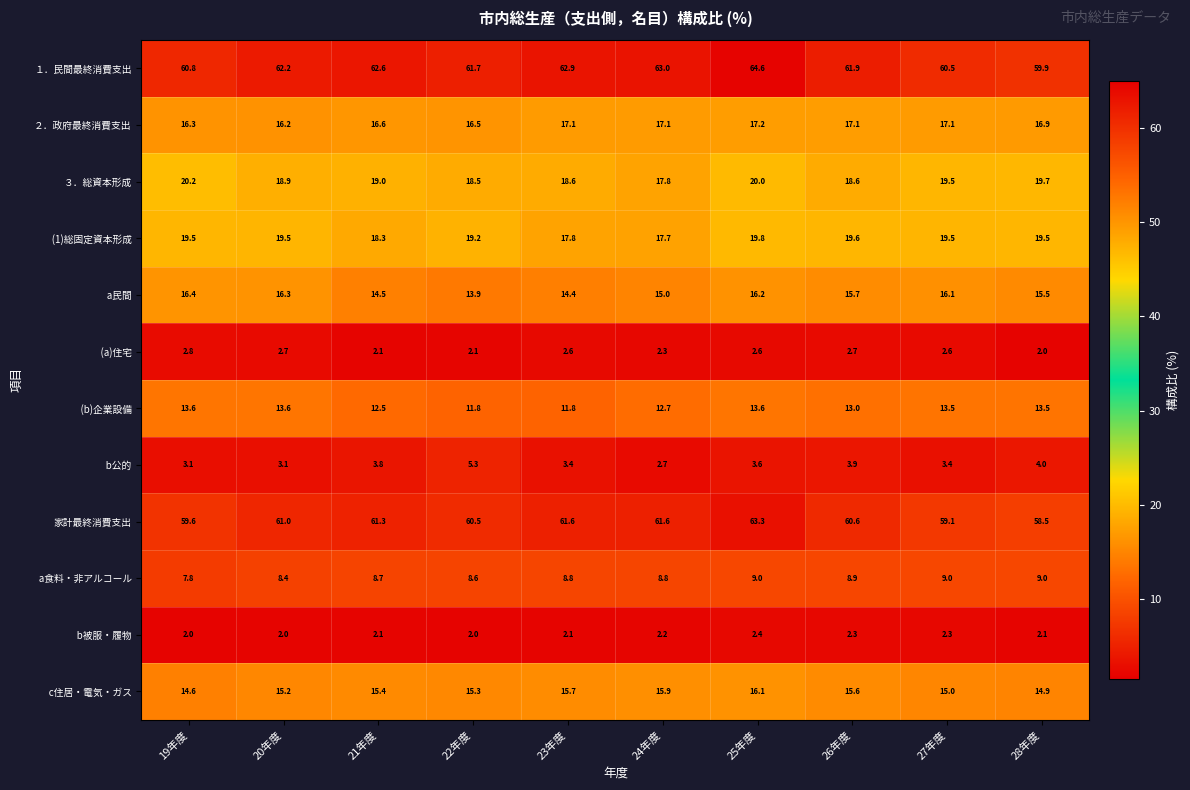

What is the lowest value of the １．民間最終消費支出 series?

59.9